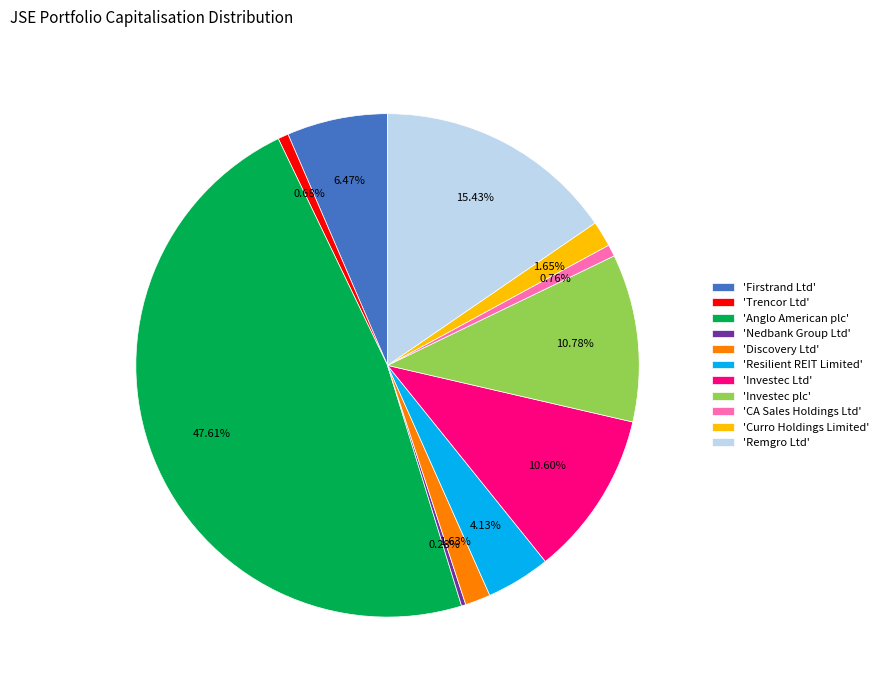

Which category has the biggest portion of the pie?

'Anglo American plc'